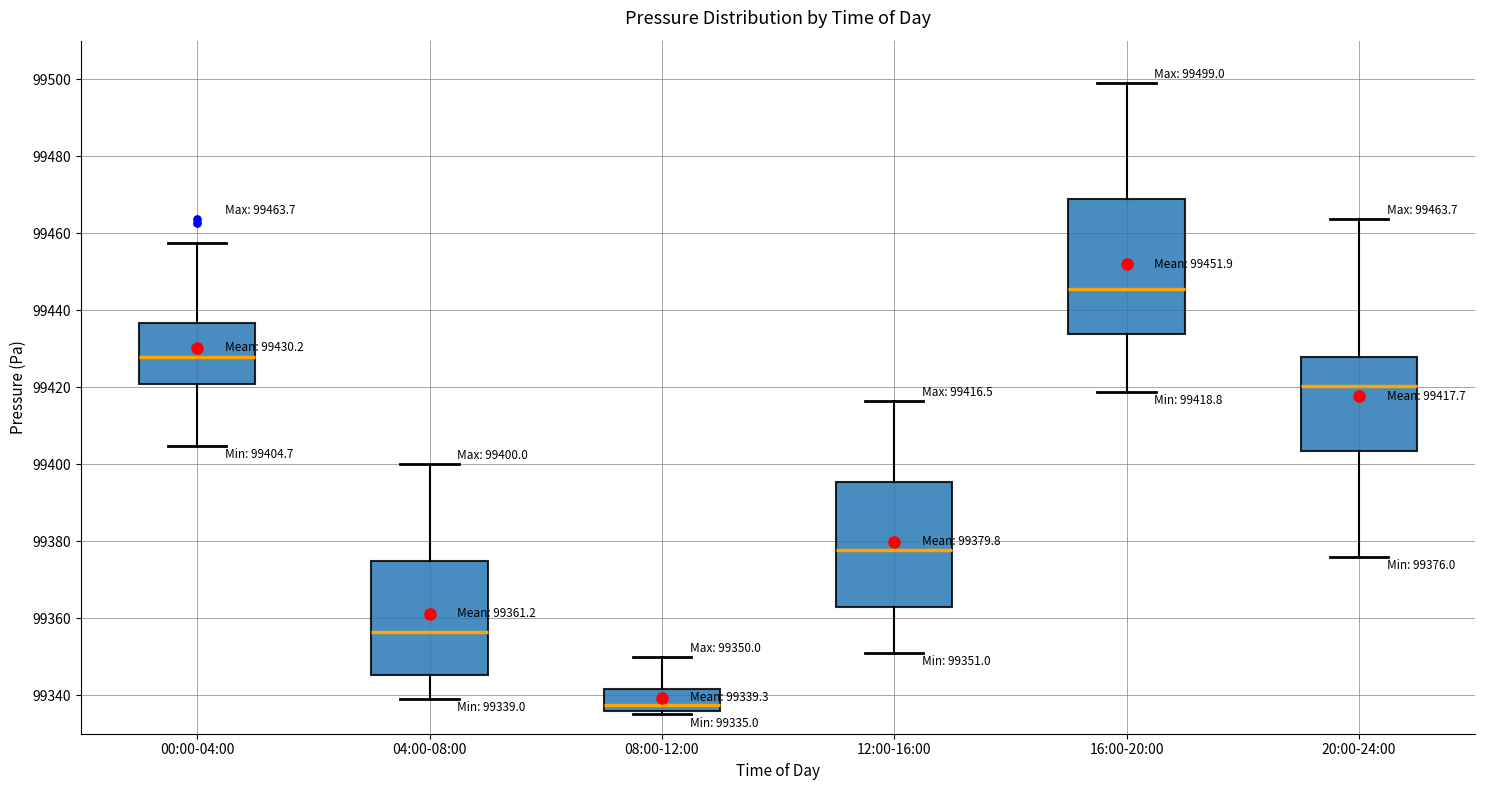

Which box's median line is the lowest?

08:00-12:00